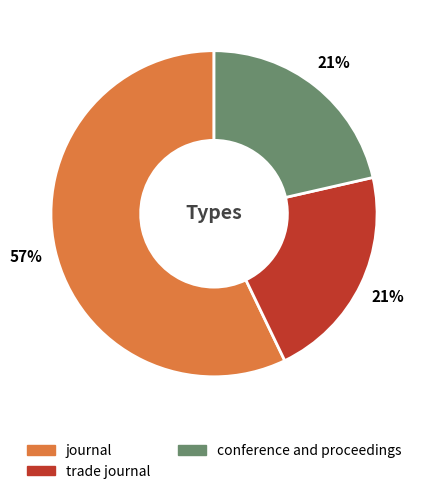

Does journal account for over 50% of the chart?

Yes